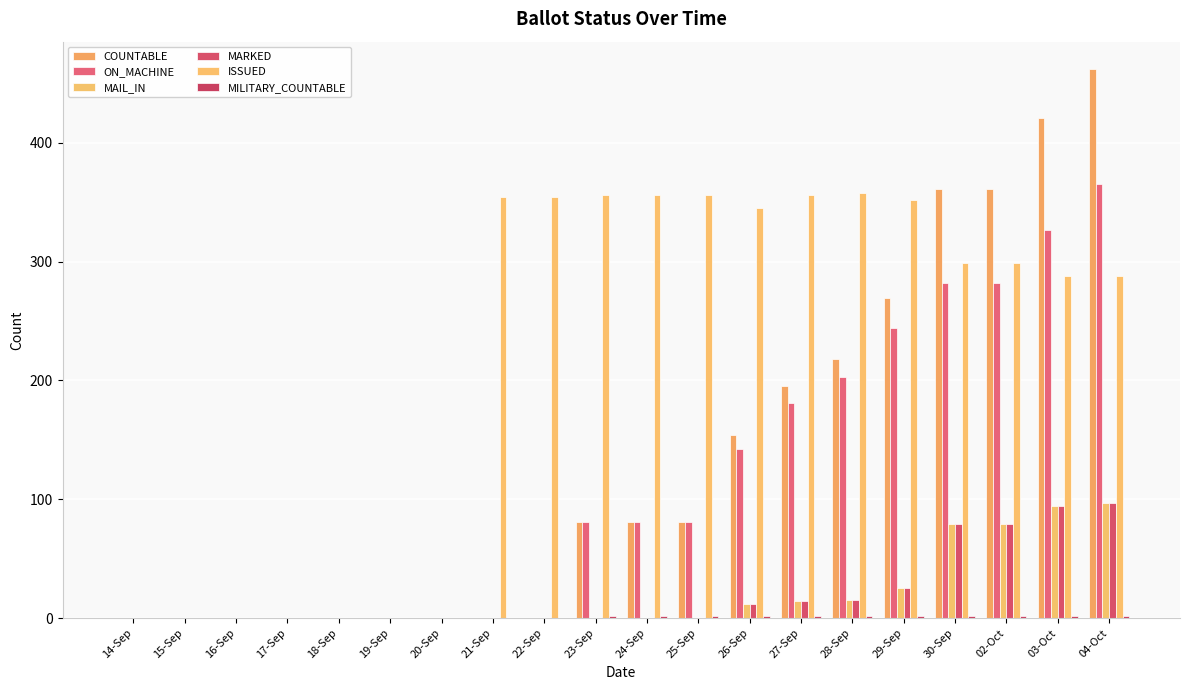

List the series in order of their peak value, highest first.

COUNTABLE, ON_MACHINE, ISSUED, MAIL_IN, MARKED, MILITARY_COUNTABLE